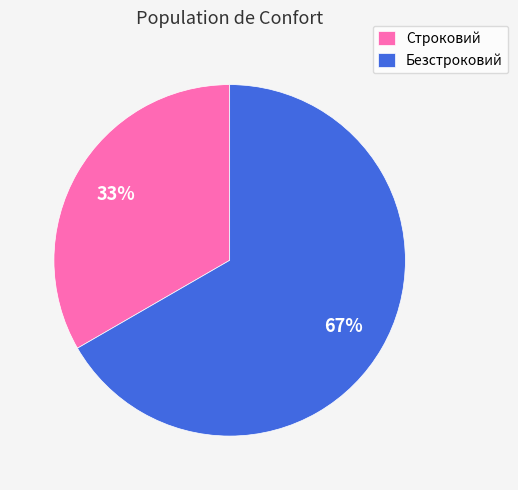

True or false: Безстроковий accounts for 67% of the total.

True